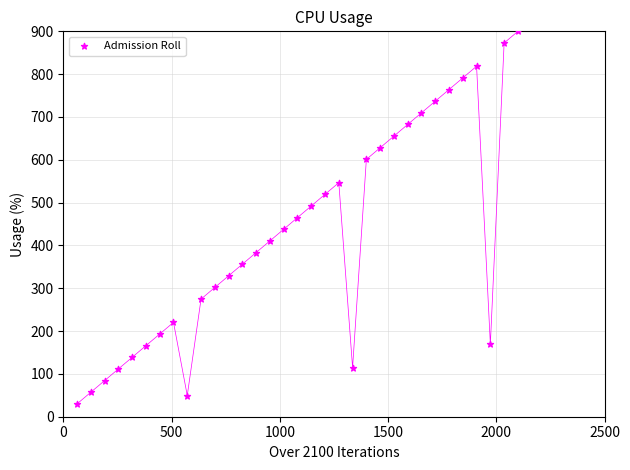

What is the range of X values (max minus min)?

2036.4